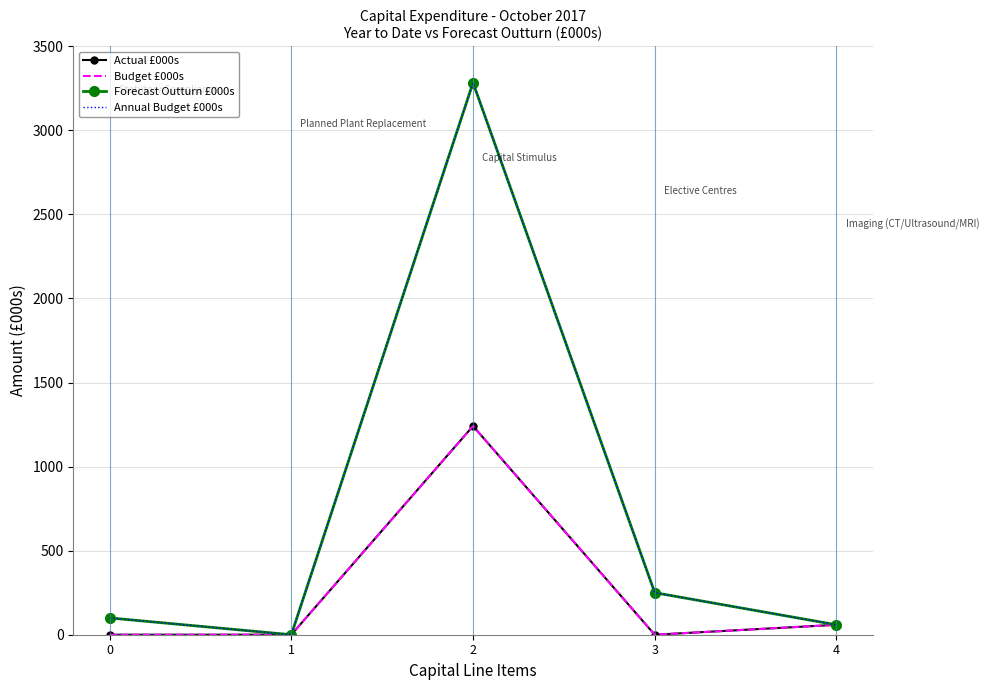

The value of Annual Budget £000s at 1 is 0. True or false?

True